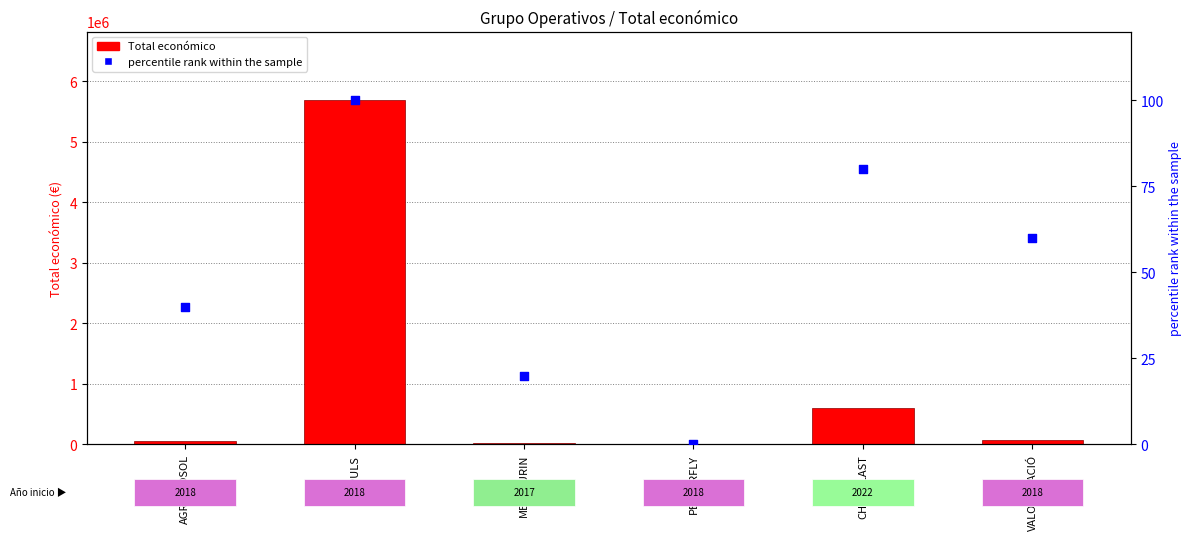

What is the total value across all series at LÚPULS?

5685777